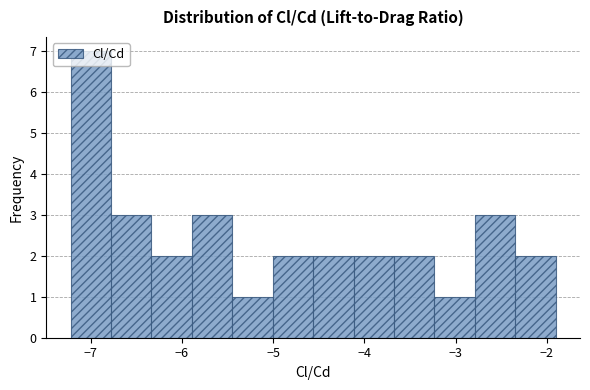

What is the height of the bar covering -5.4 to -5.0 on the x-axis? Neither the bar edges nor the heights are printed on the chart, so give them approximately, as read against the axes.

1